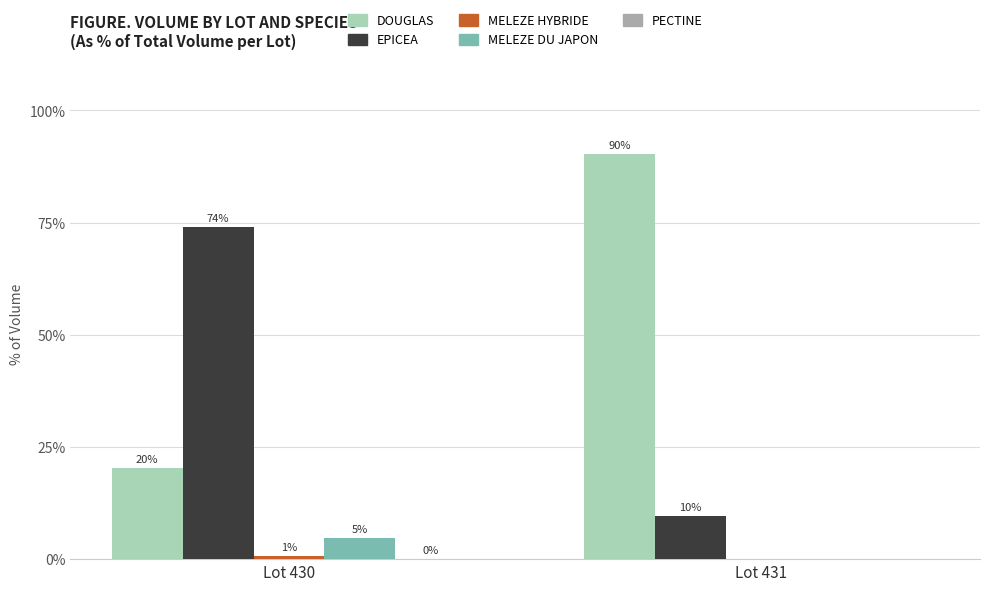

What is the average value of the MELEZE HYBRIDE series?

0.4